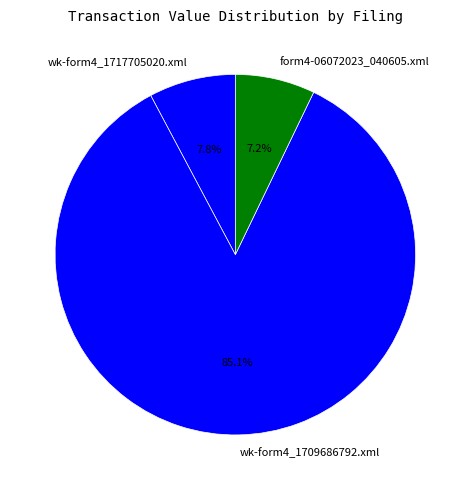

To the nearest percent, what is the combined percentage of wk-form4_1717705020.xml and wk-form4_1709686792.xml?

93%